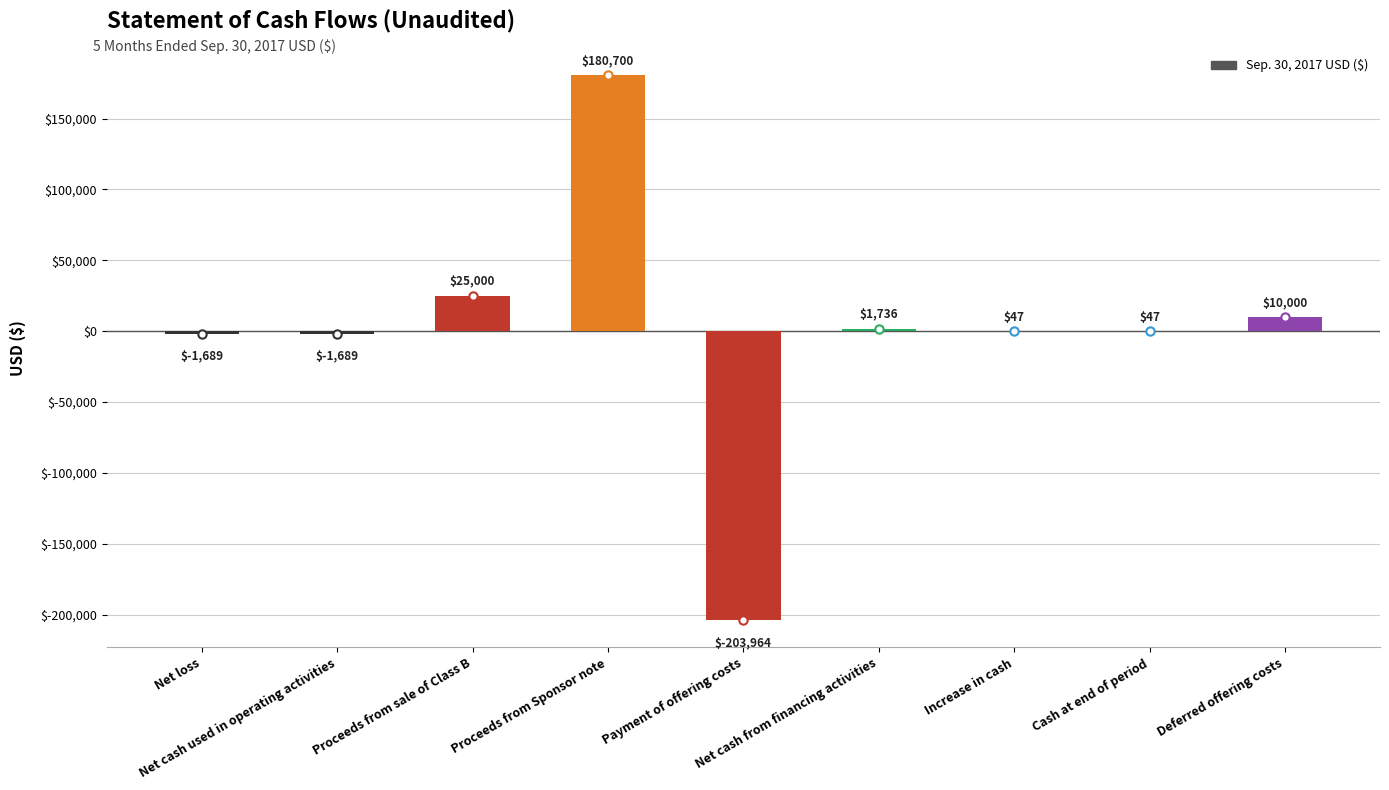

What is the maximum value shown in the chart?

180700